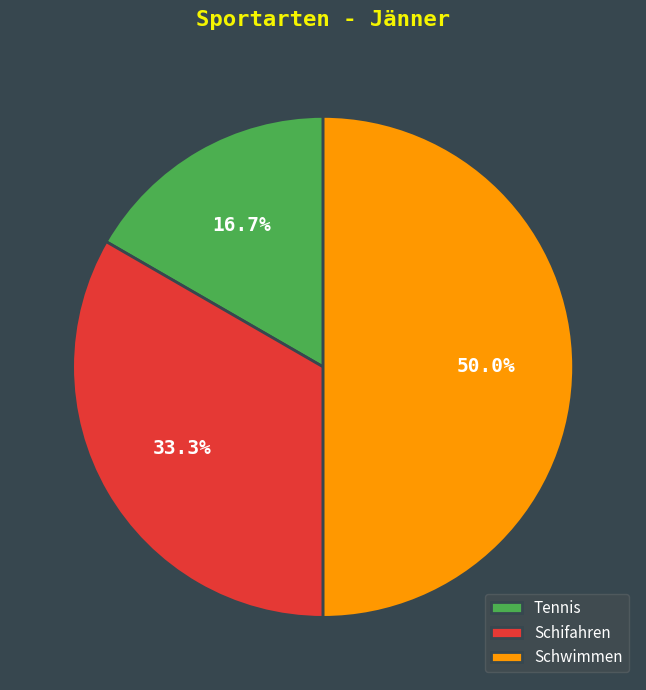

What percentage is NOT represented by Tennis?

83.3%